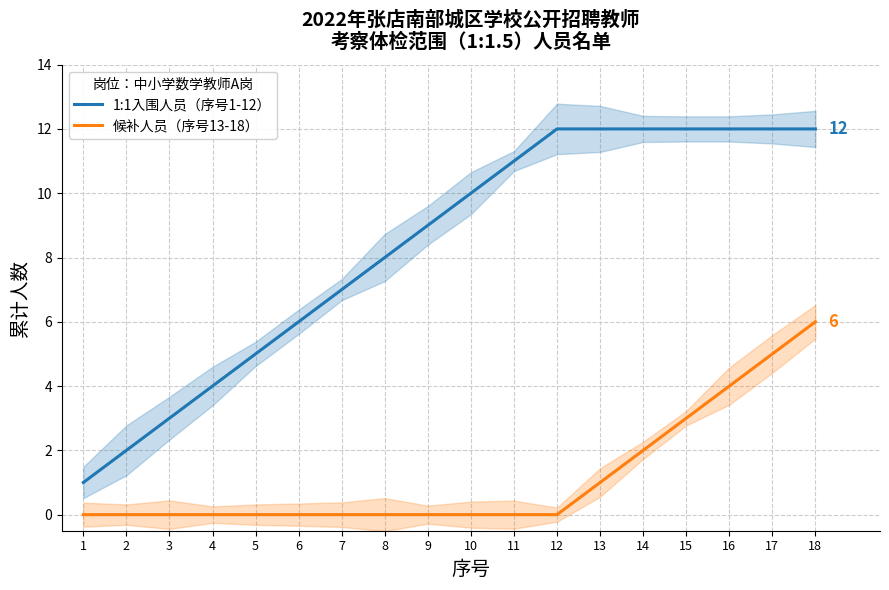

Count the 候补人员（序号13-18） values in the range 0 to 2.

14